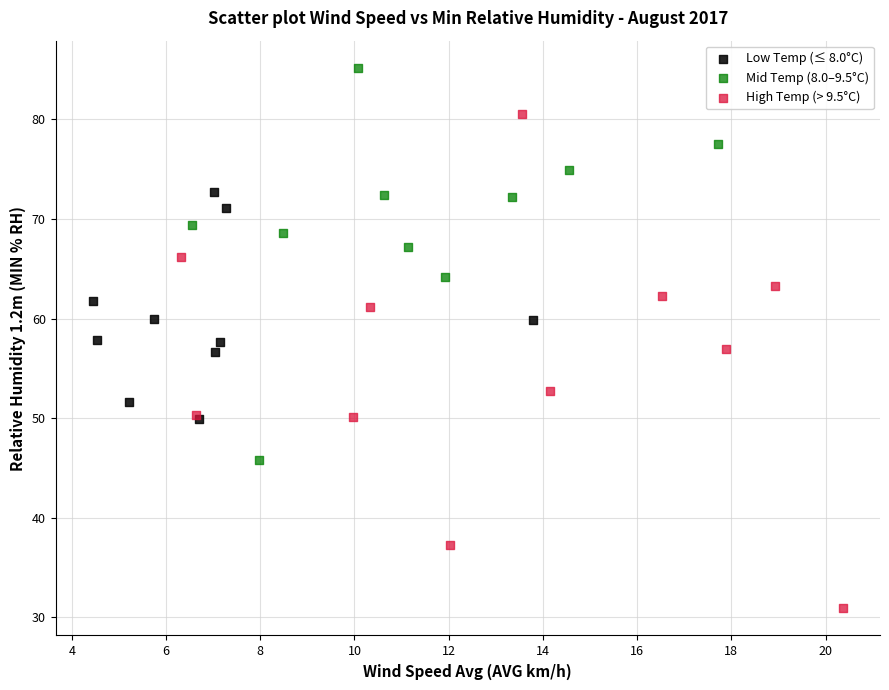

What are all the series names shown in the legend?

Low Temp (≤ 8.0°C), Mid Temp (8.0–9.5°C), High Temp (> 9.5°C)